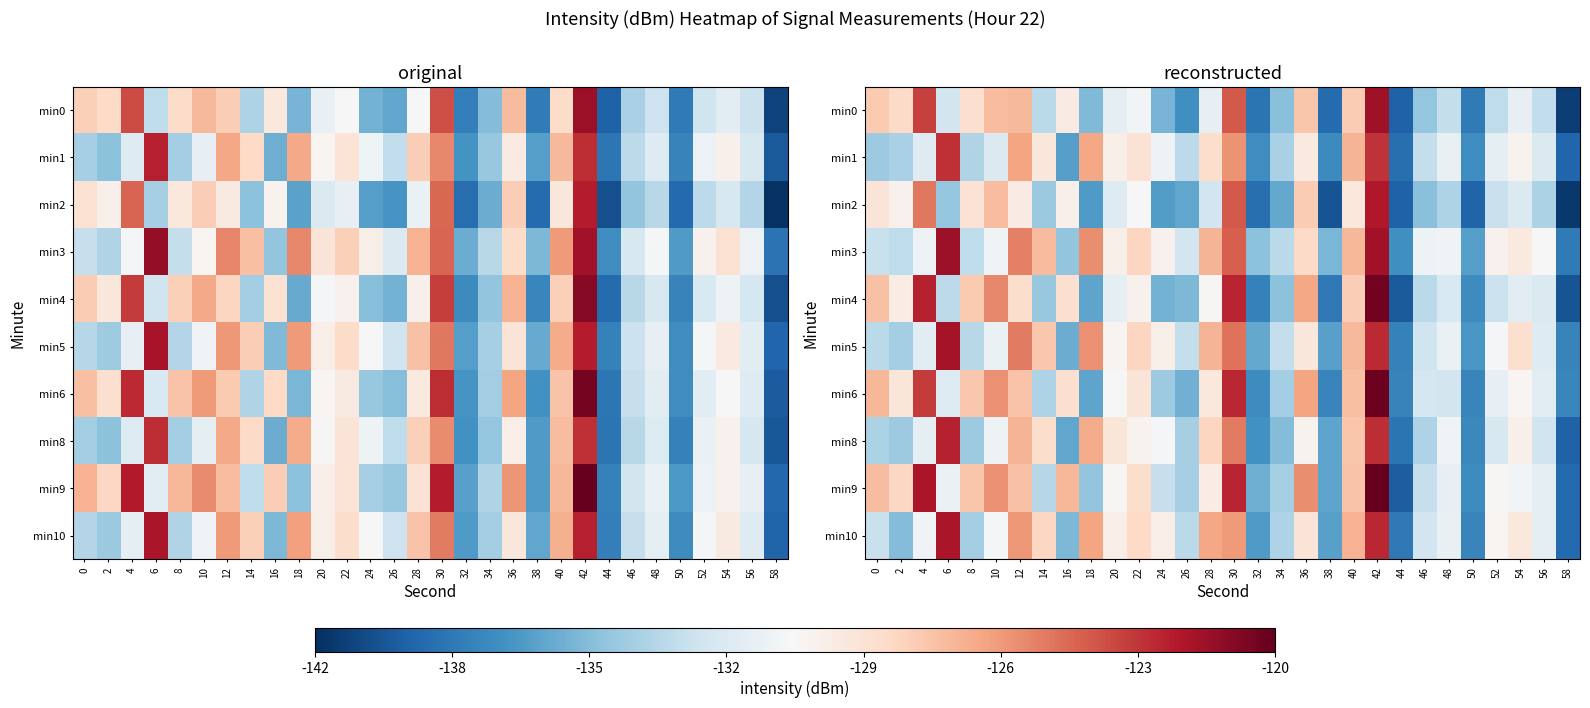

At how many categories does at least one series exceed -141?

30